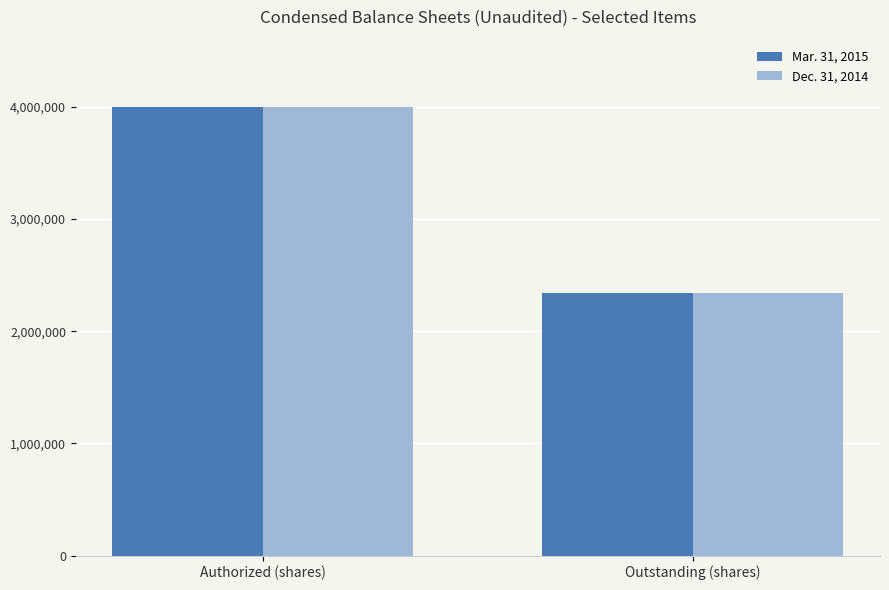

Reading left to right, transcribe all the data shown in this chart.

Mar. 31, 2015: Authorized (shares)=4000000	Outstanding (shares)=2339139
Dec. 31, 2014: Authorized (shares)=4000000	Outstanding (shares)=2339139